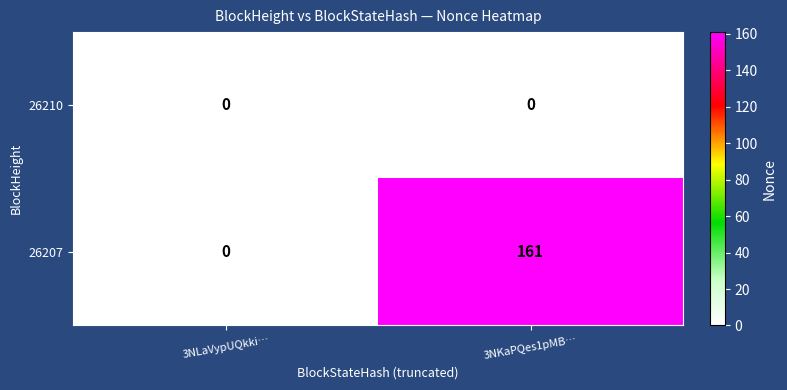

How many series are shown in this chart?

2